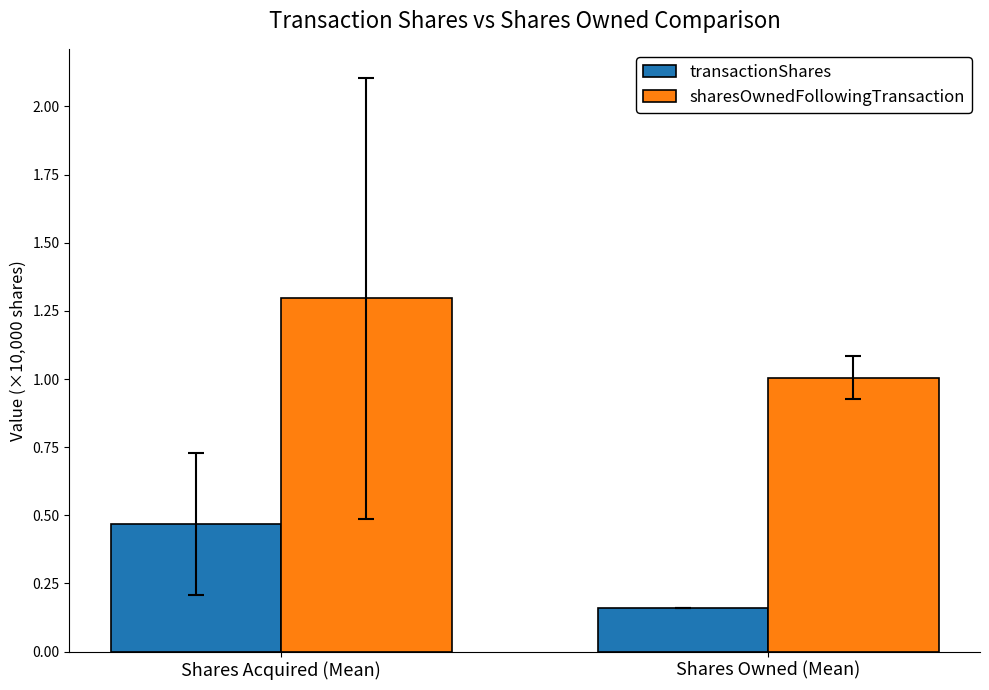

Is the value of sharesOwnedFollowingTransaction at Shares Owned (Mean) greater than the value of transactionShares at Shares Owned (Mean)?

Yes